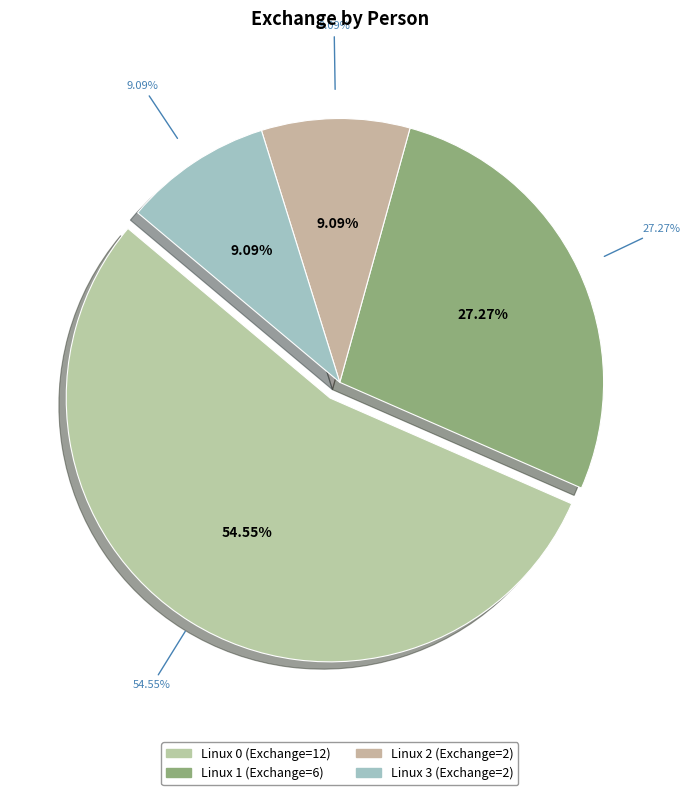

The Charlie slice represents 1% of the pie. True or false?

False